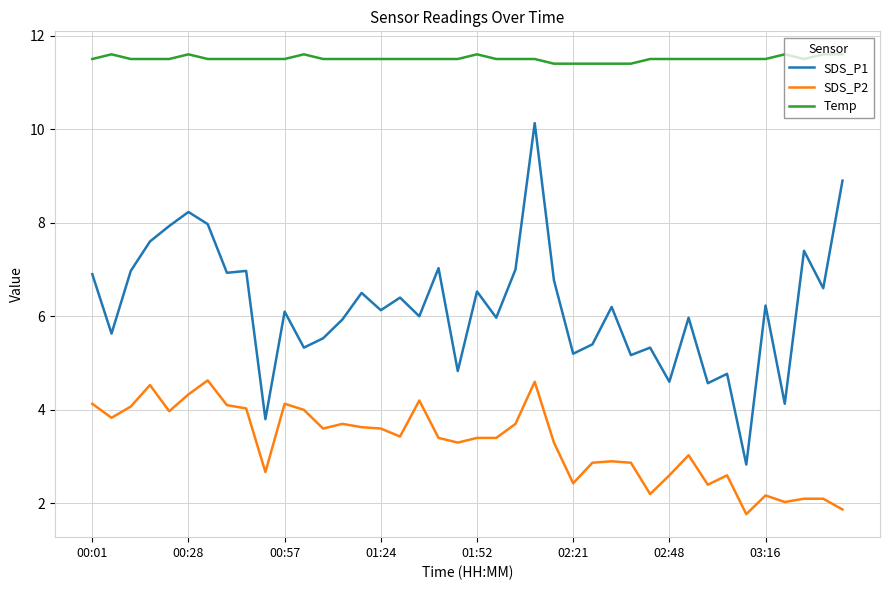

Which series has the largest total across all categories?

Temp